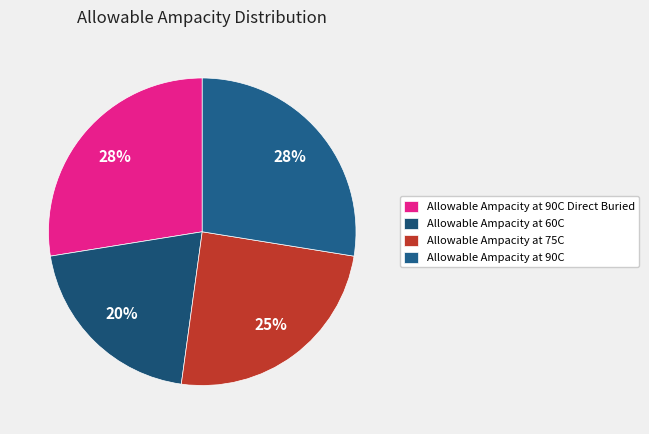

How many segments does this pie chart have?

4